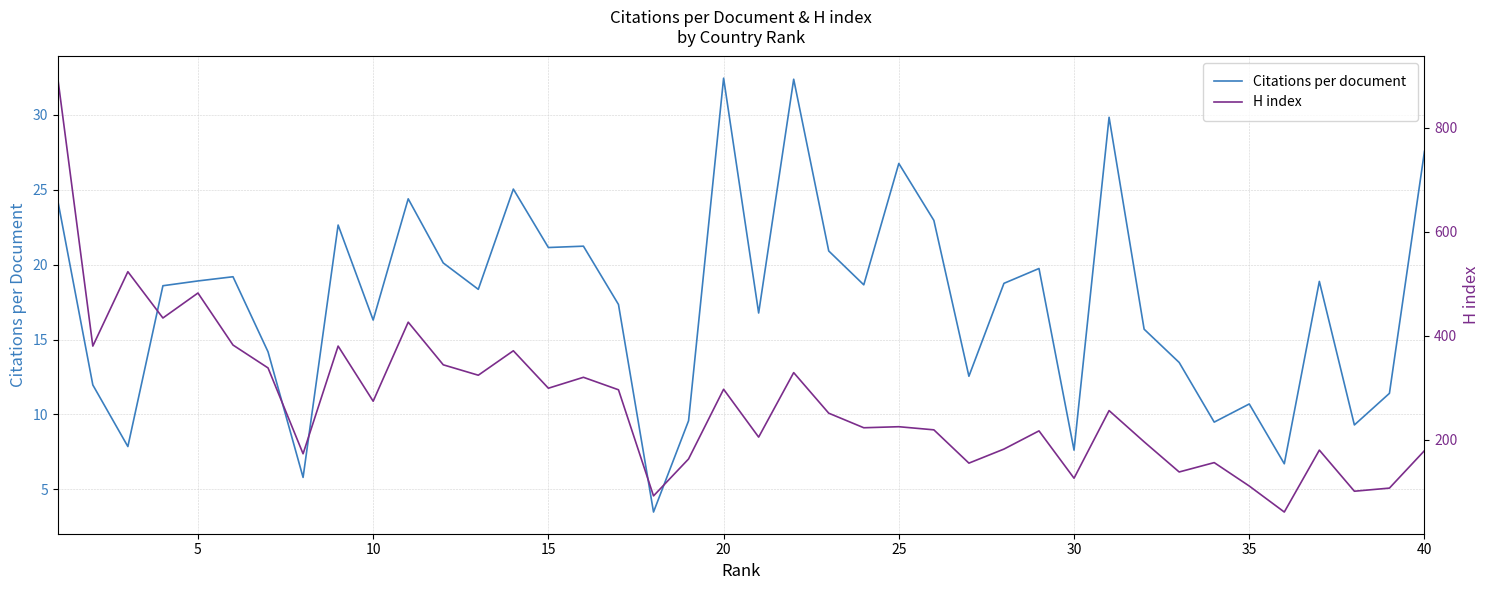

How many categories are shown in the chart?

40